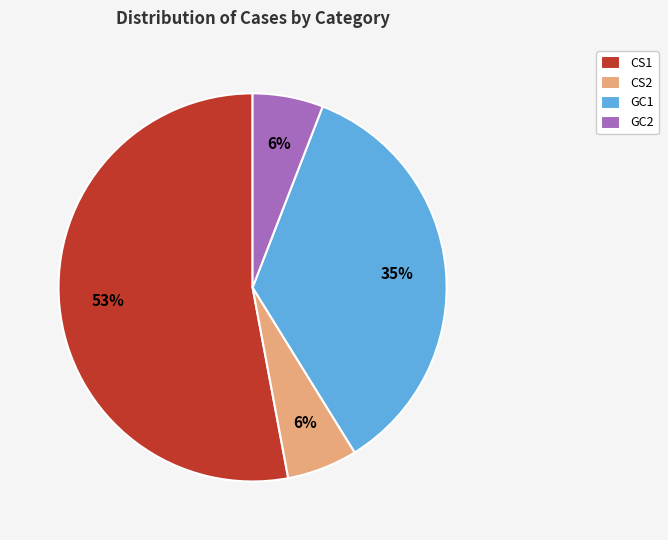

How many slices are in this pie chart?

4